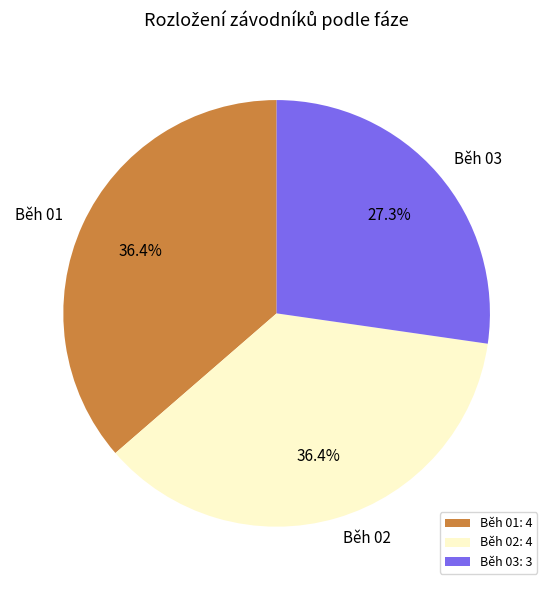

How much of the chart is everything except Běh 01?

63.6%